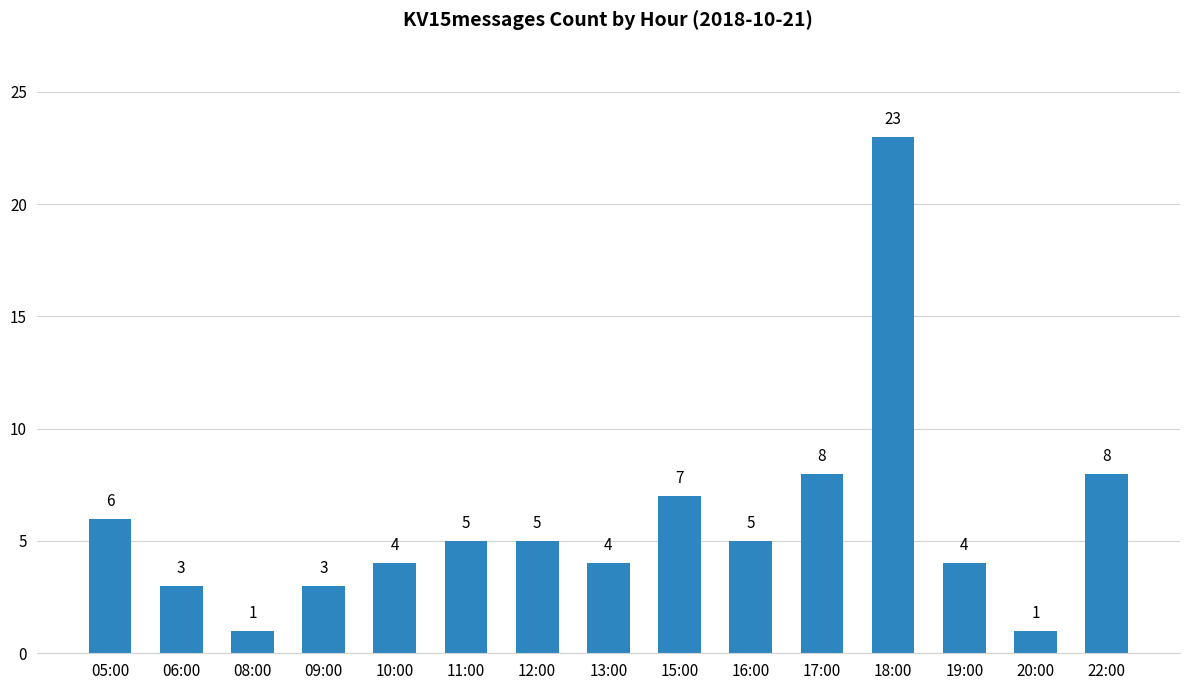

At which category does the chart reach its peak across all series?

18:00